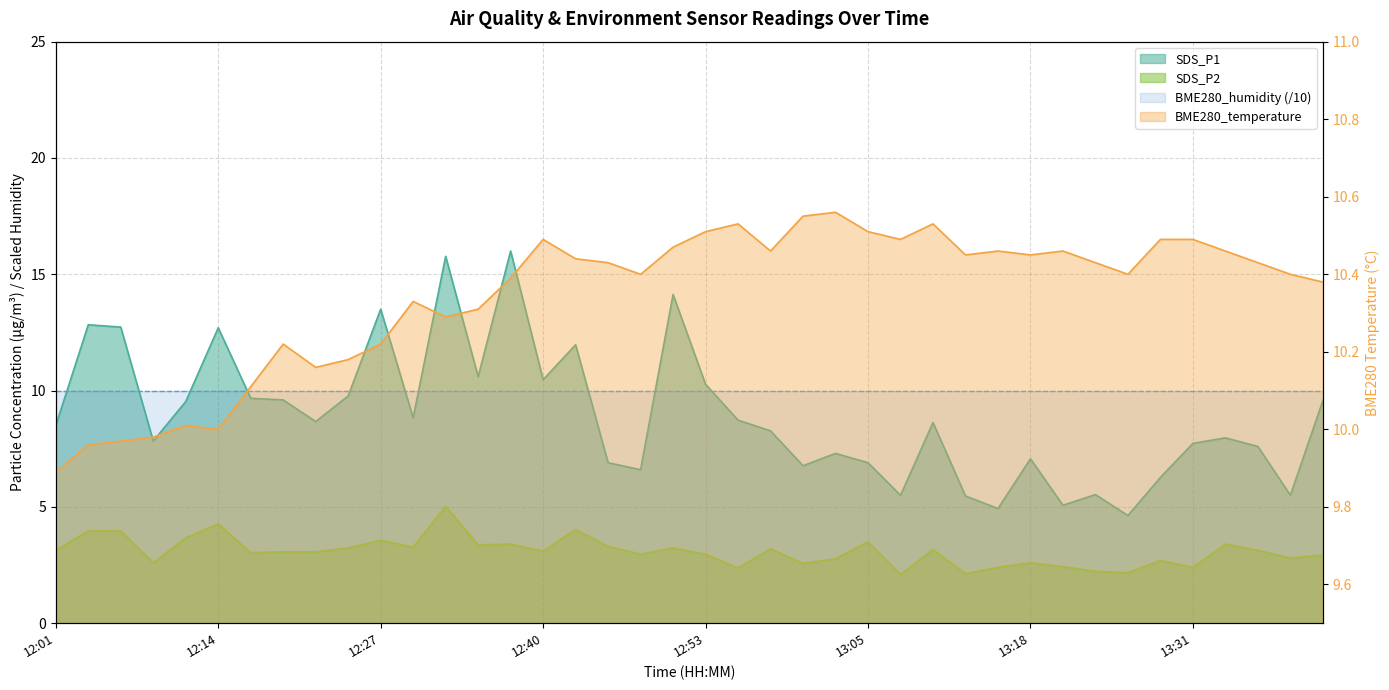

True or false: SDS_P2 and SDS_P1 intersect in this chart.

False